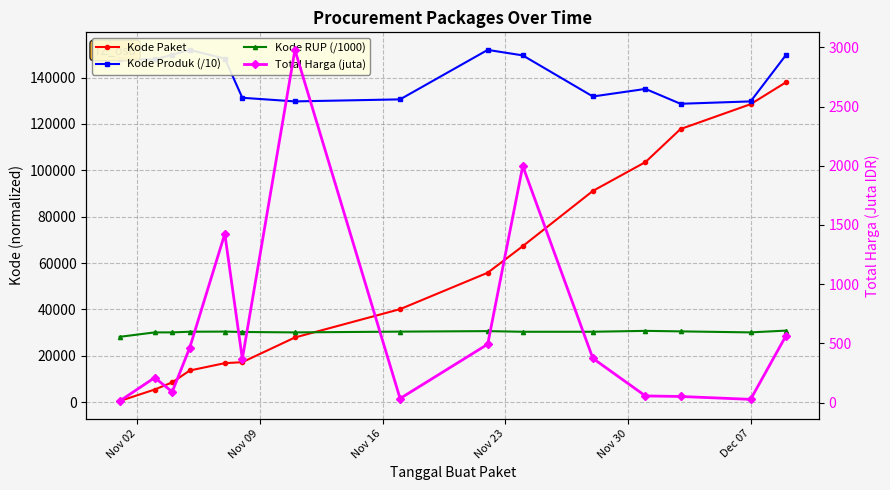

What is the difference between the maximum and minimum values in the Kode Paket series?

137412.0